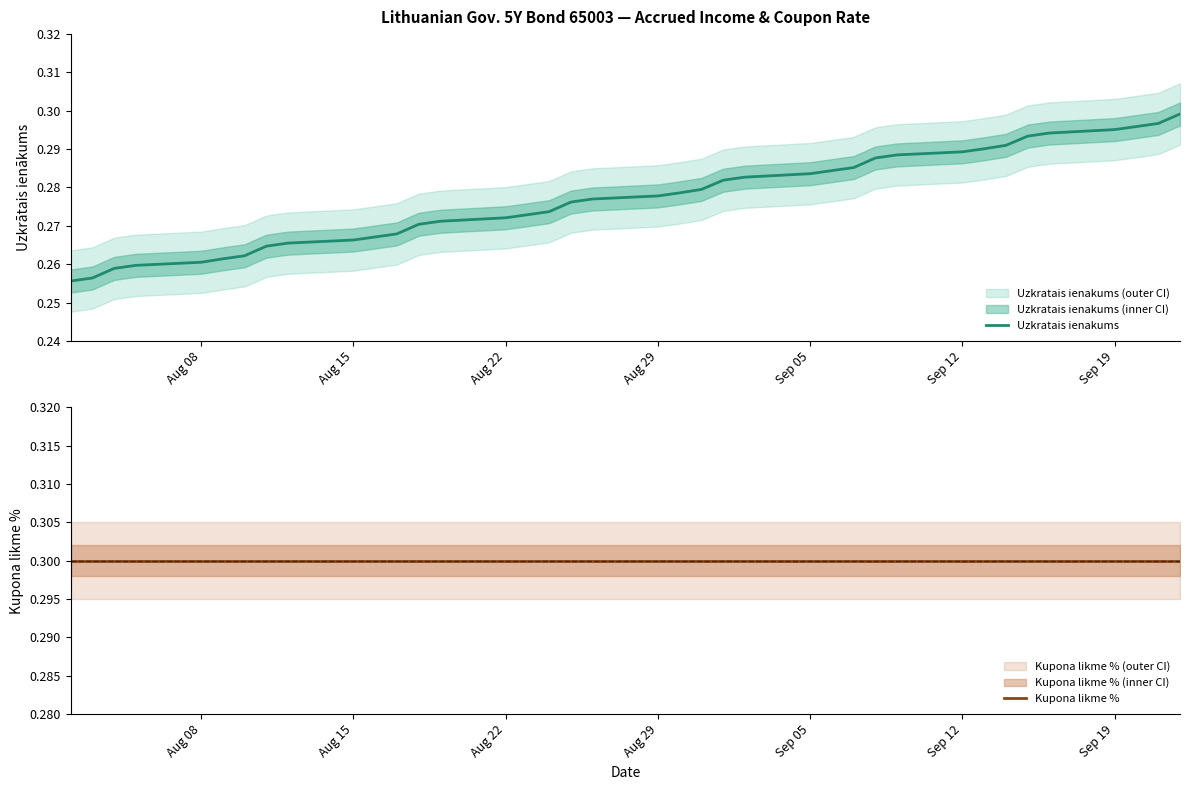

Which category has the highest value across all series?

Aug 08